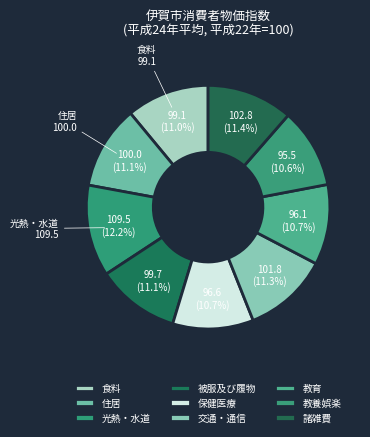

Do 交通・通信 and 保健医療 together represent more than half of the pie?

No